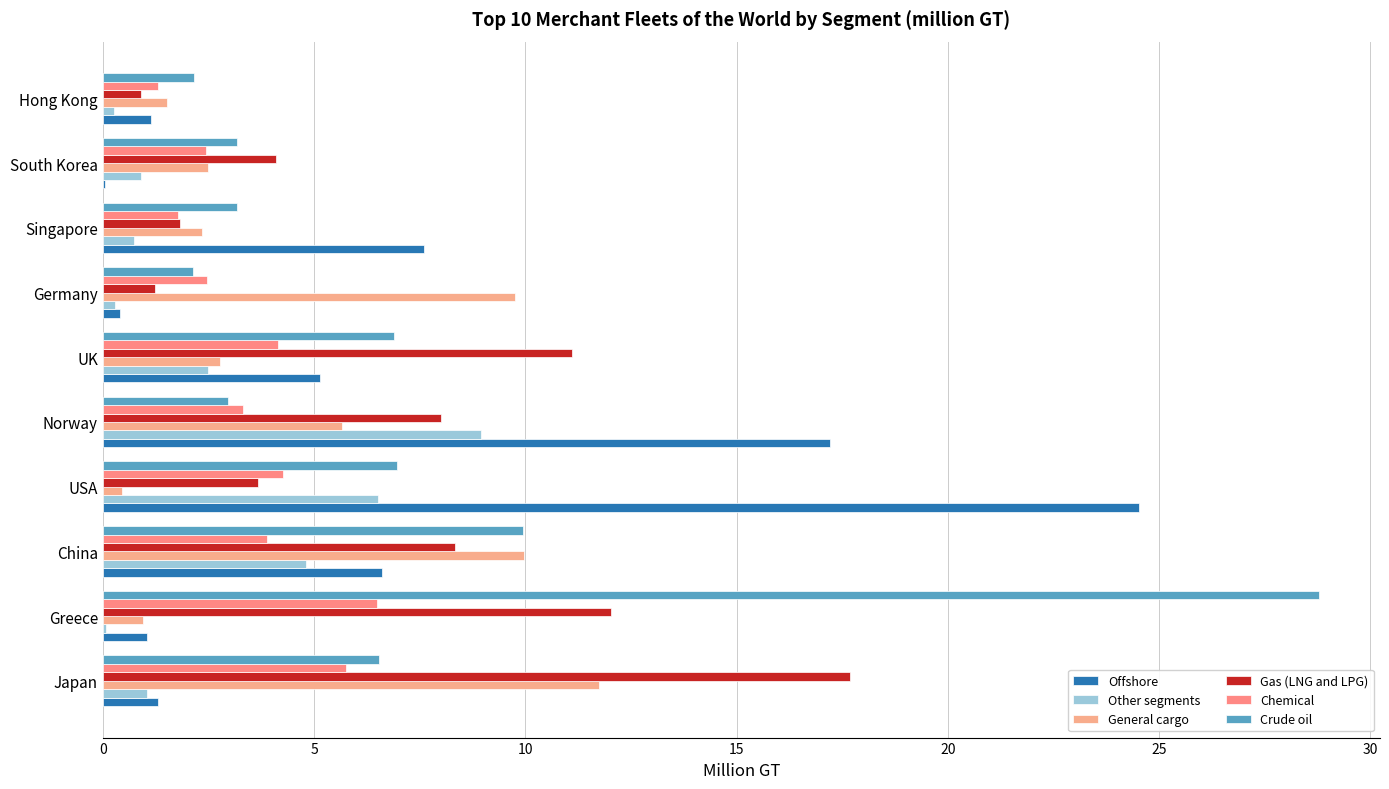

Count the number of data series in this chart.

6